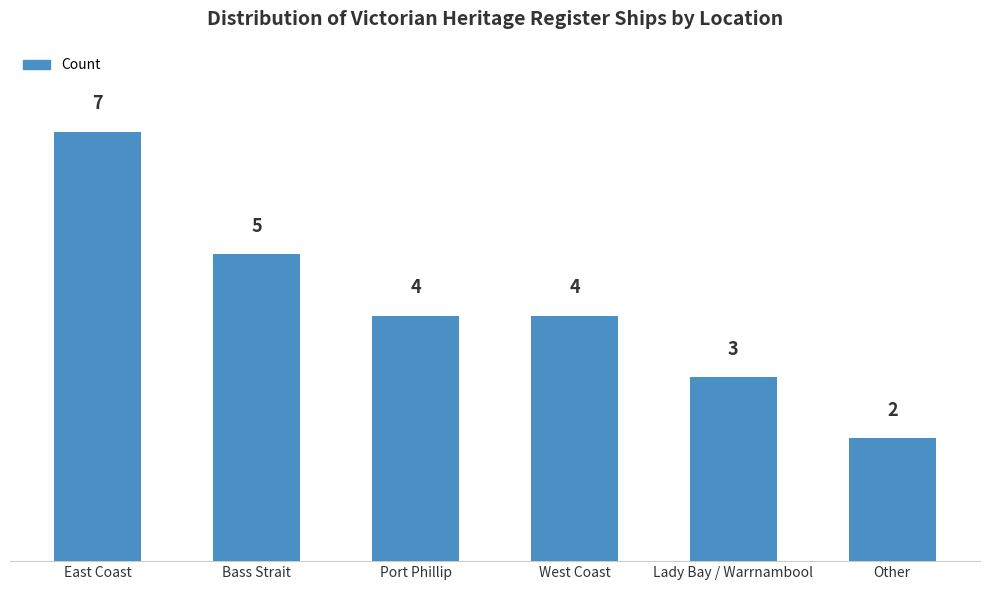

What is the change in value from Port Phillip to Other?

-2